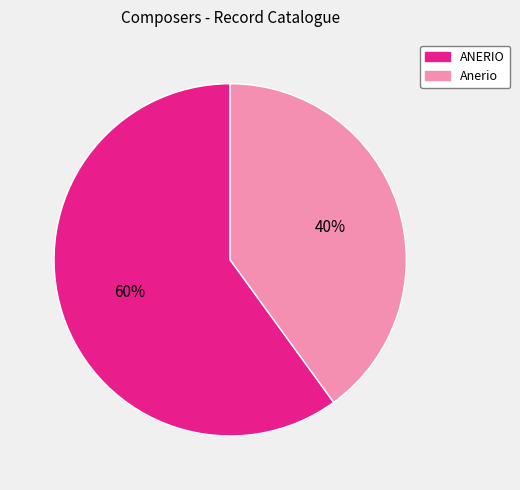

What percentage is the ANERIO slice, to the nearest percent?

60%